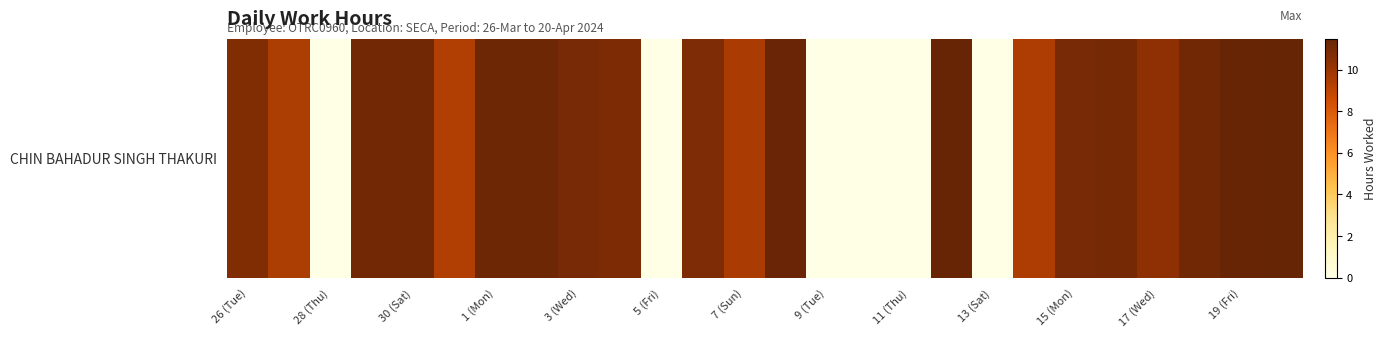

How many values are above zero?

20